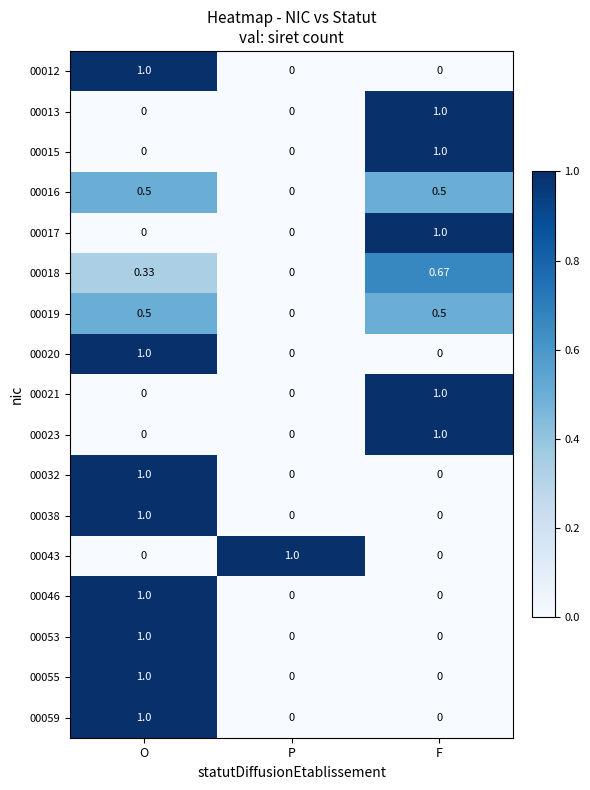

Which category has the highest value in the 00055 series?

O